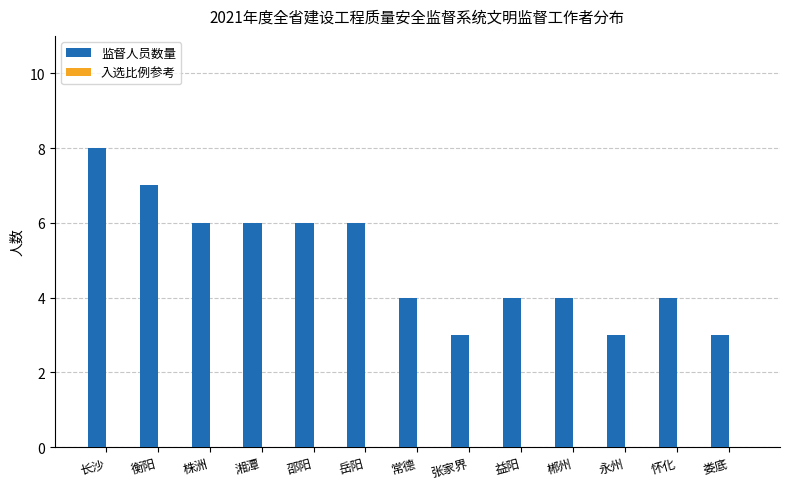

What is the value of the 10th bar from the left?

4